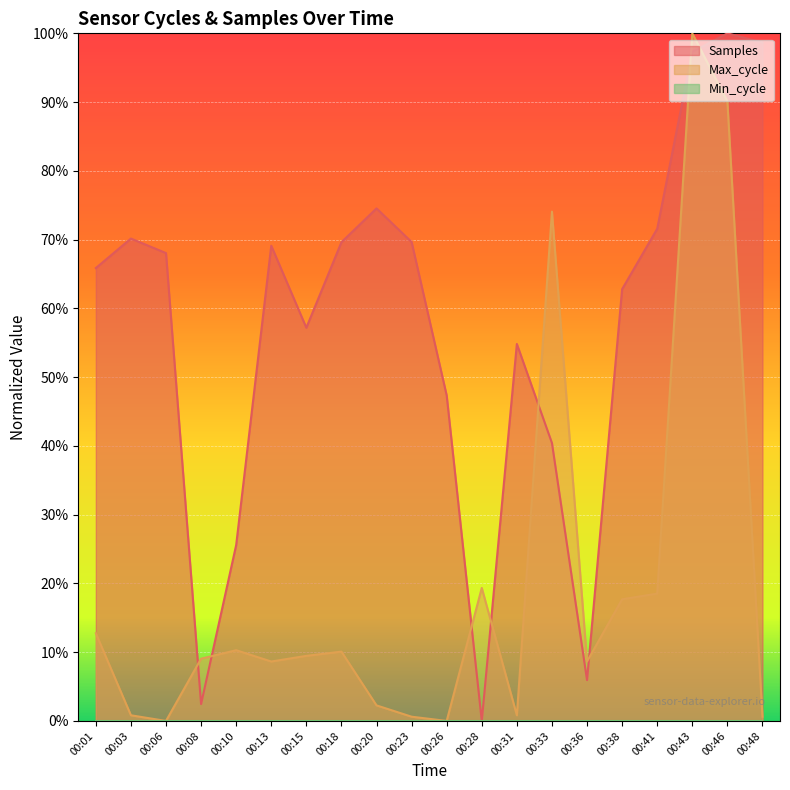

What is the value of the Max_cycle point at the 1st from the left?

0.1